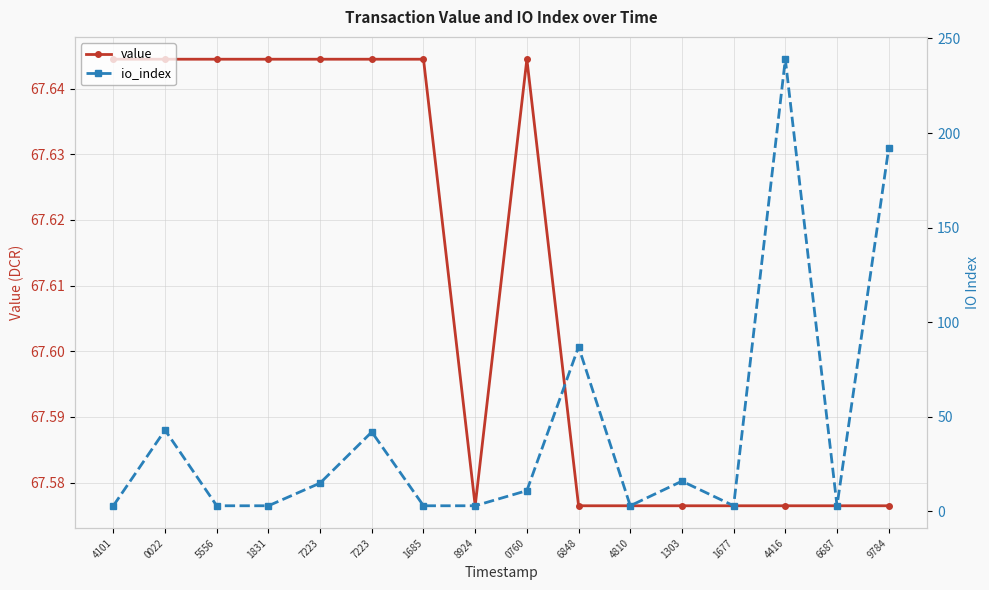

What is the average value of the io_index series?

41.8